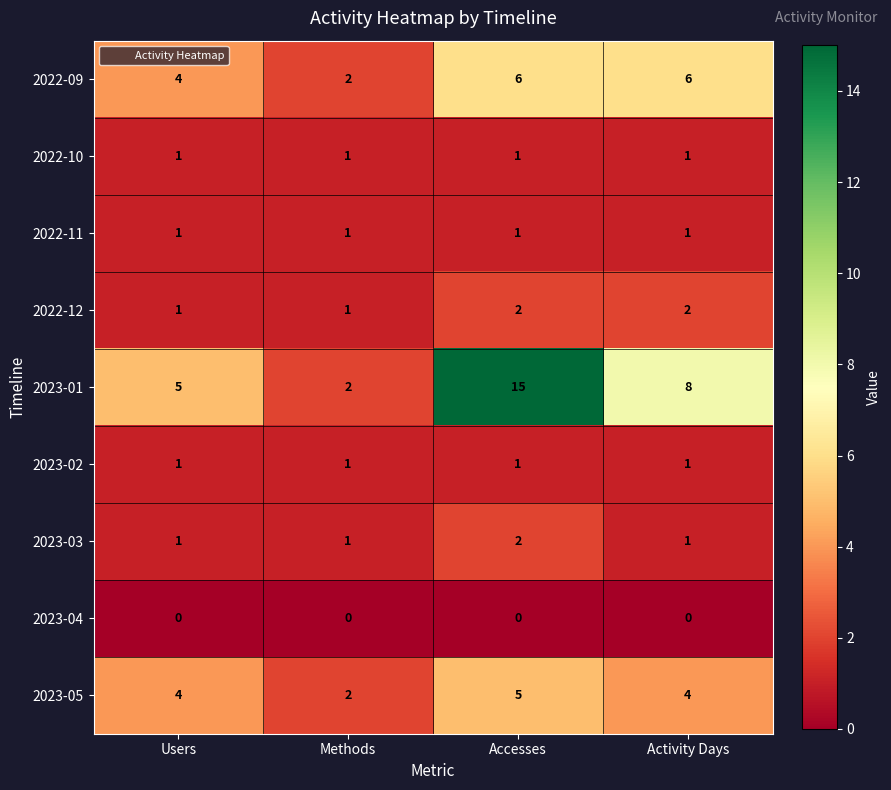

Which series changed the most between Methods and Accesses?

2023-01